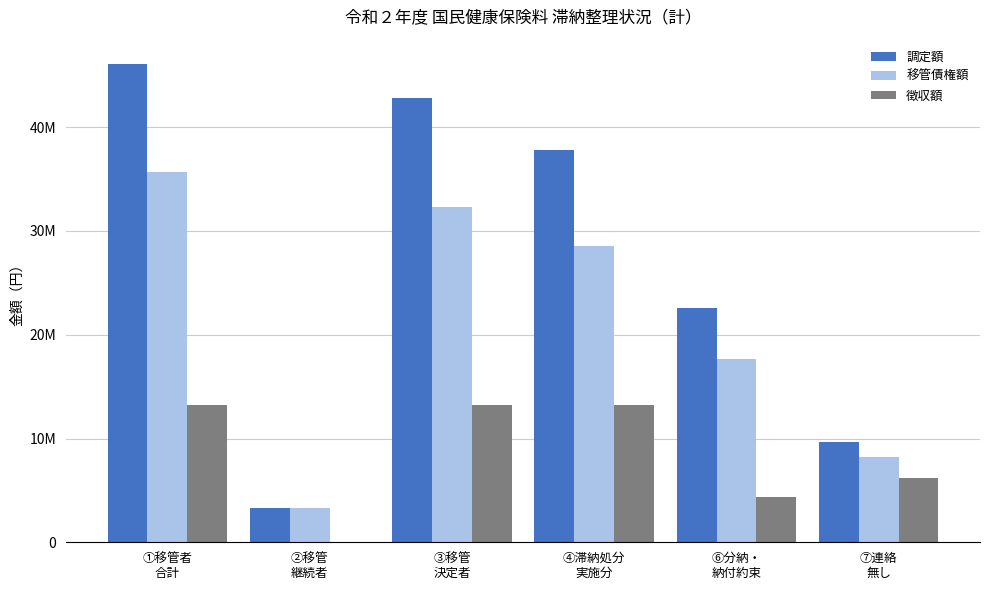

Between ④滞納処分
実施分 and ⑥分納・
納付約束, which is larger?

④滞納処分
実施分